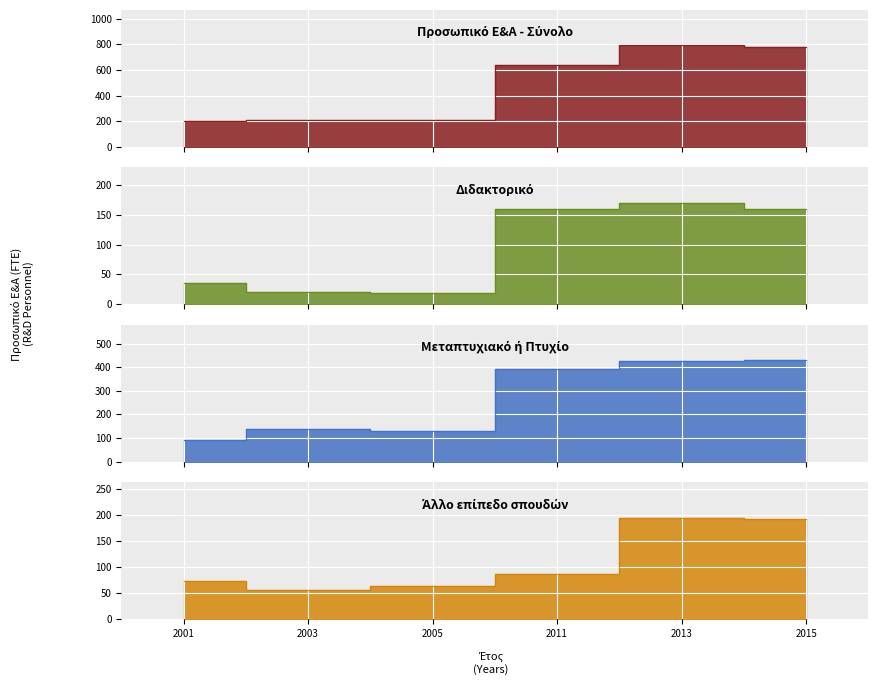

Reading right to left, list all the values displayed in this chart.

Προσωπικό Ε&Α - Σύνολο: 2015=782	2013=791	2011=637	2005=211	2003=213	2001=201
Διδακτορικό: 2015=159	2013=170	2011=159	2005=19	2003=20	2001=35
Μεταπτυχιακό ή Πτυχίο: 2015=430	2013=426	2011=391	2005=128	2003=137	2001=93
Άλλο επίπεδο σπουδών: 2015=193	2013=195	2011=87	2005=64	2003=56	2001=73